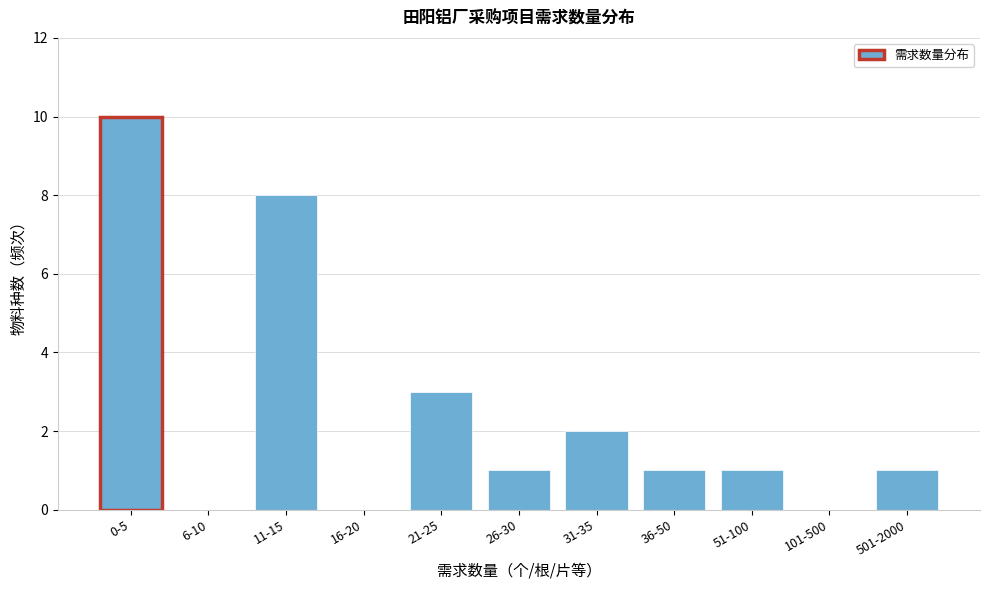

Reading left to right, extract all data points from this chart.

0-5=10	6-10=0	11-15=8	16-20=0	21-25=3	26-30=1	31-35=2	36-50=1	51-100=1	101-500=0	501-2000=1